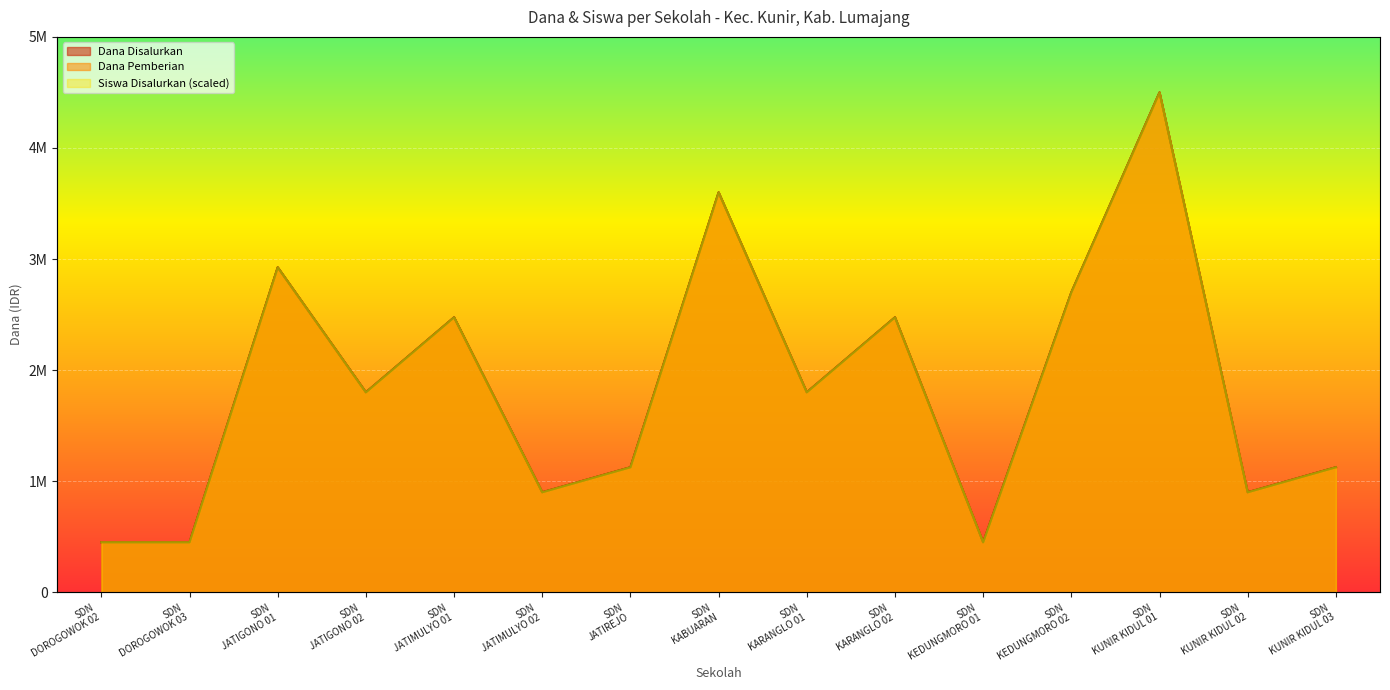

Where does the Dana Pemberian series first go above 1800000?

SDN JATIGONO 01